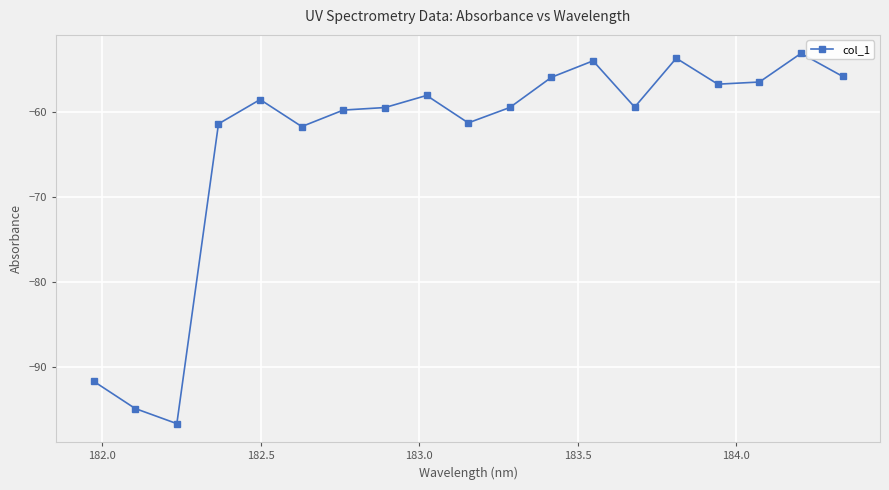

What is the difference between the maximum and minimum values?

43.6